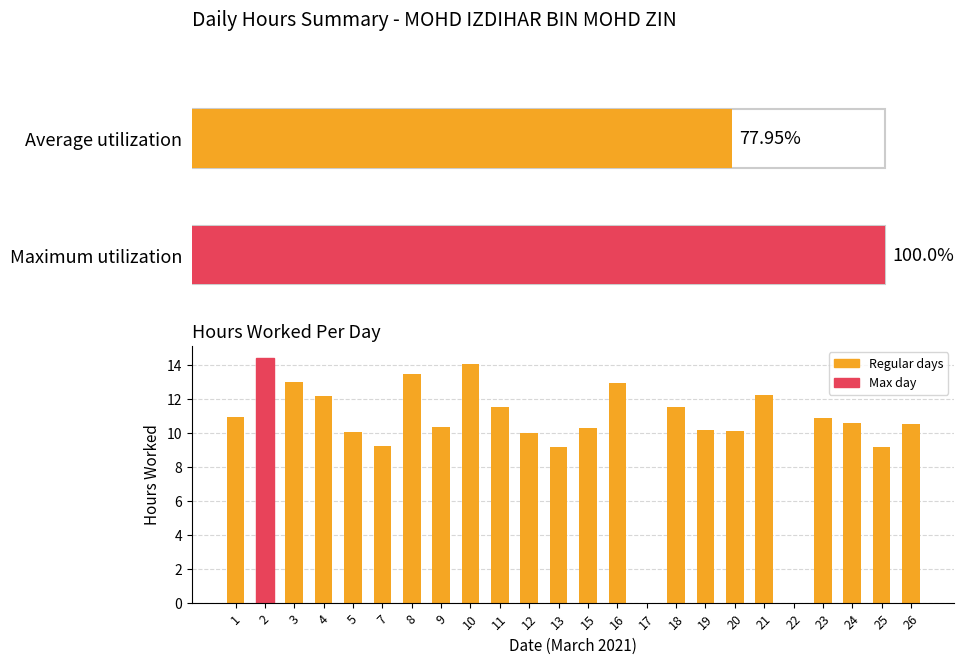

The chart shows a value of 10.5 at 26. True or false?

True